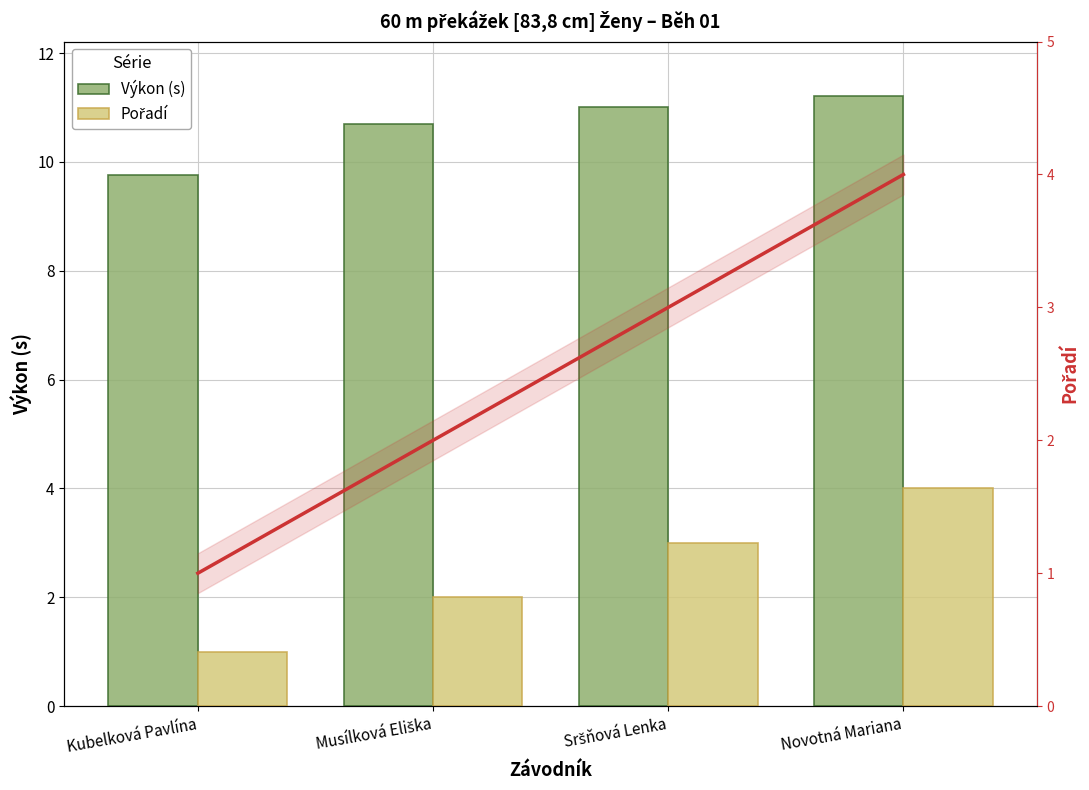

What is the spread (max minus min) of values at Kubelková Pavlína?

8.8